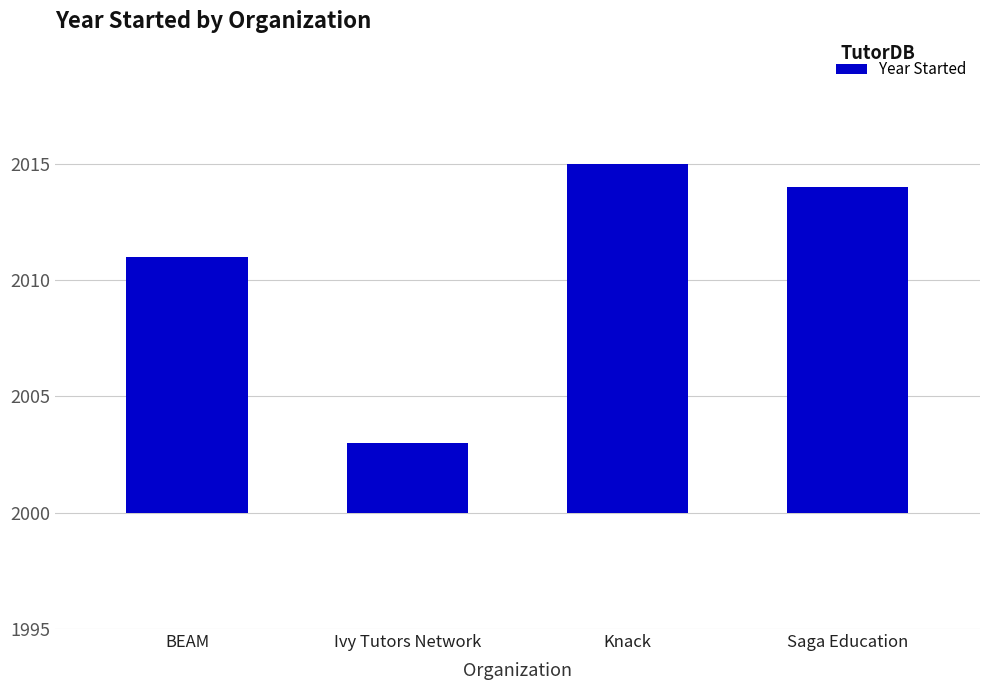

What is the difference between the maximum and minimum values?

12